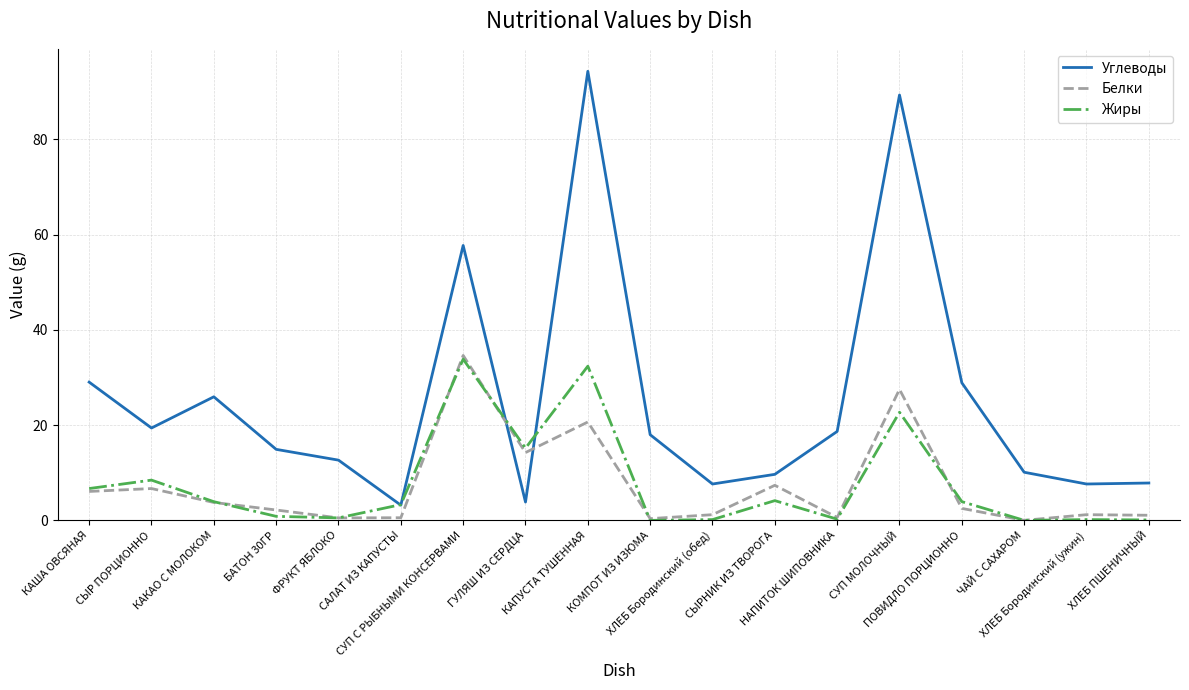

Which series has the largest total across all categories?

Углеводы